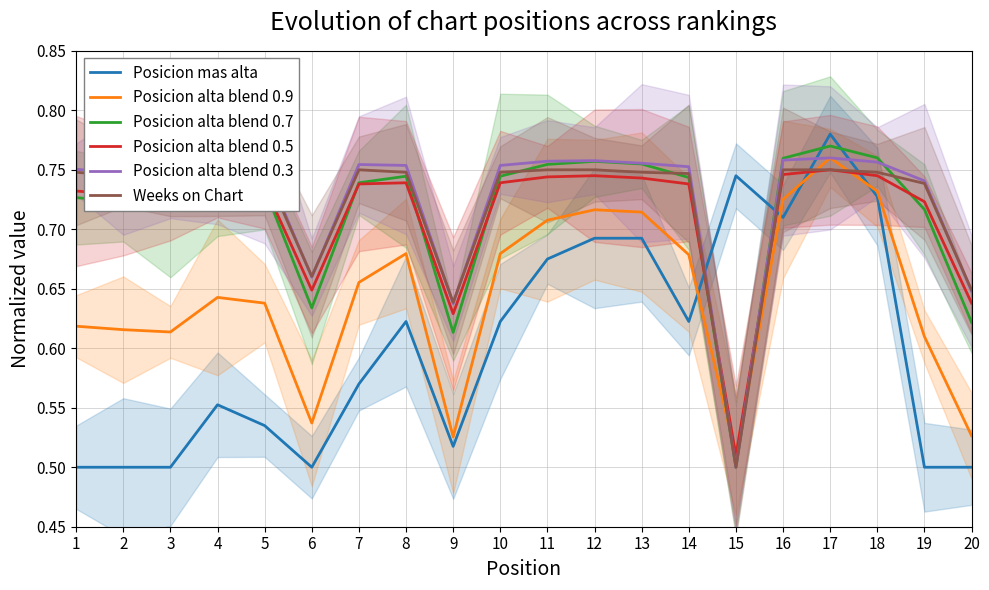

What is the value of the Weeks on Chart point at the 13th from the left?

0.7